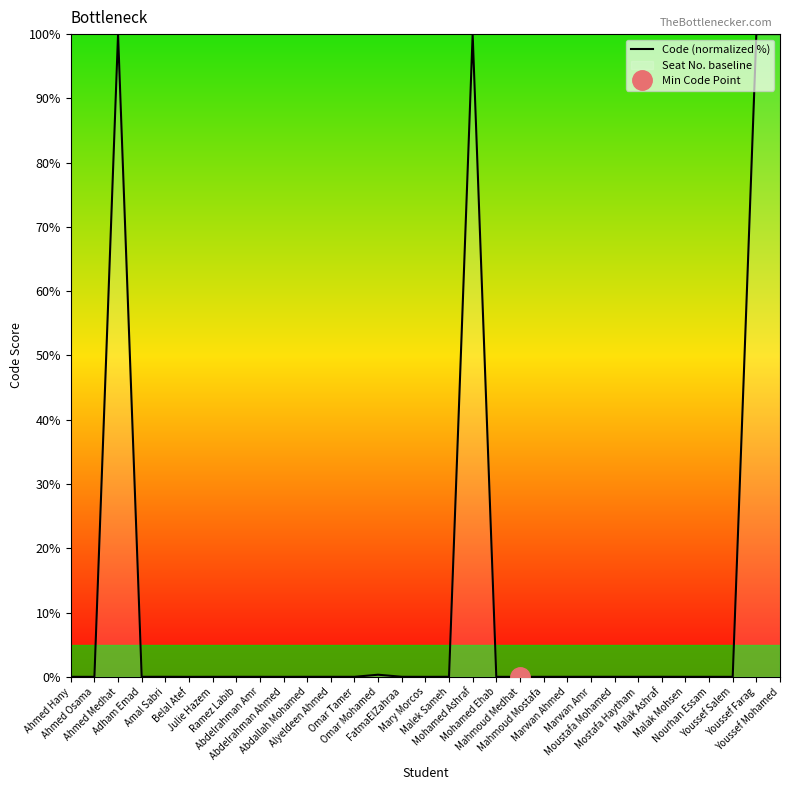

Where is the first local maximum?

Ahmed Medhat